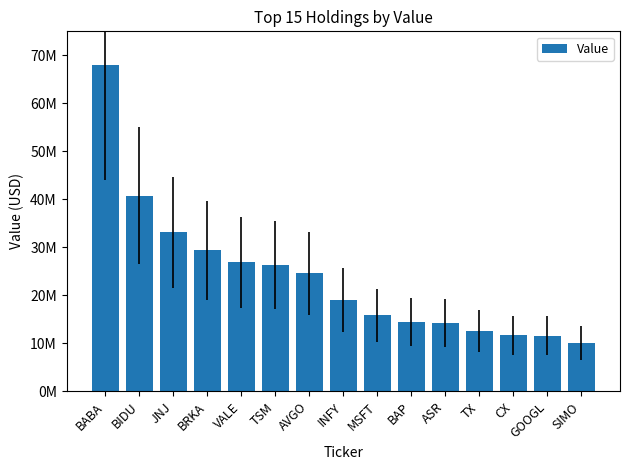

Does the chart contain any negative values?

No